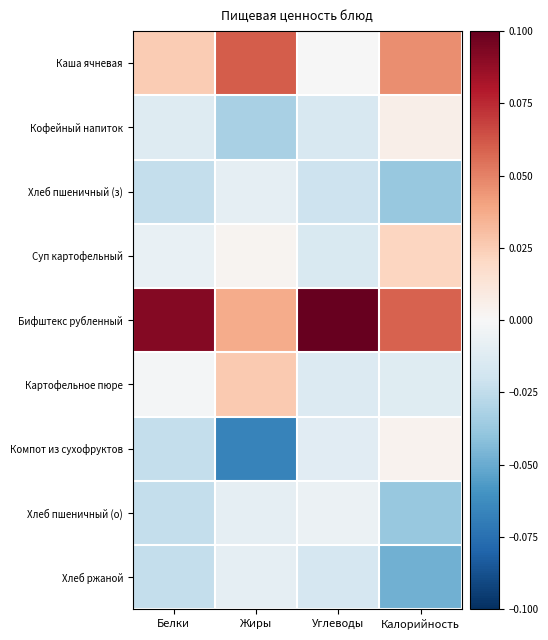

At Углеводы, list the series in order from largest to smallest.

Бифштекс рубленный, Каша ячневая, Хлеб пшеничный (о), Компот из сухофруктов, Картофельное пюре, Суп картофельный, Кофейный напиток, Хлеб ржаной, Хлеб пшеничный (з)